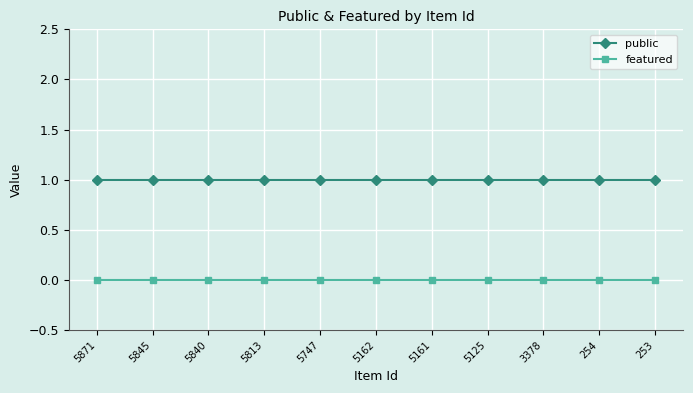

True or false: public and featured intersect in this chart.

False